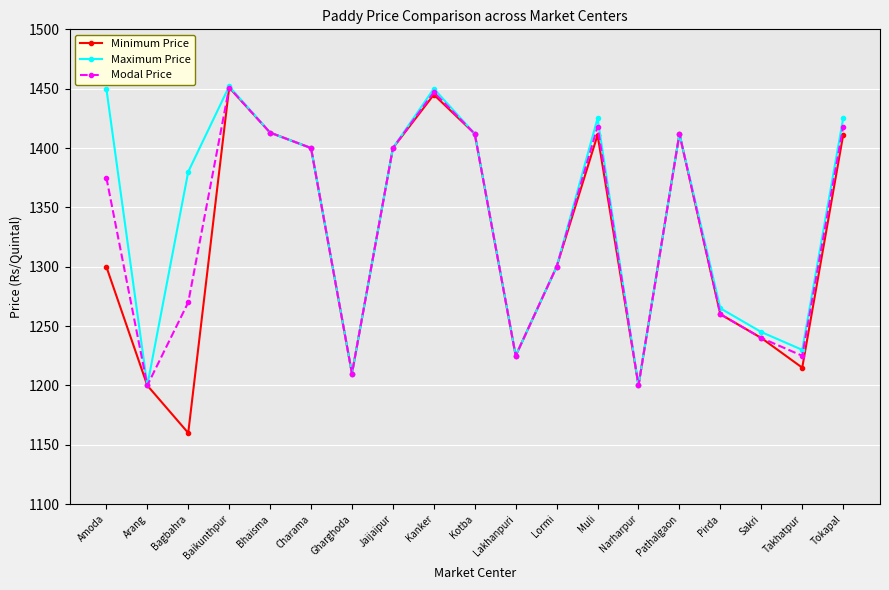

Is the value of Minimum Price at Amoda greater than the value of Modal Price at Pathalgaon?

No